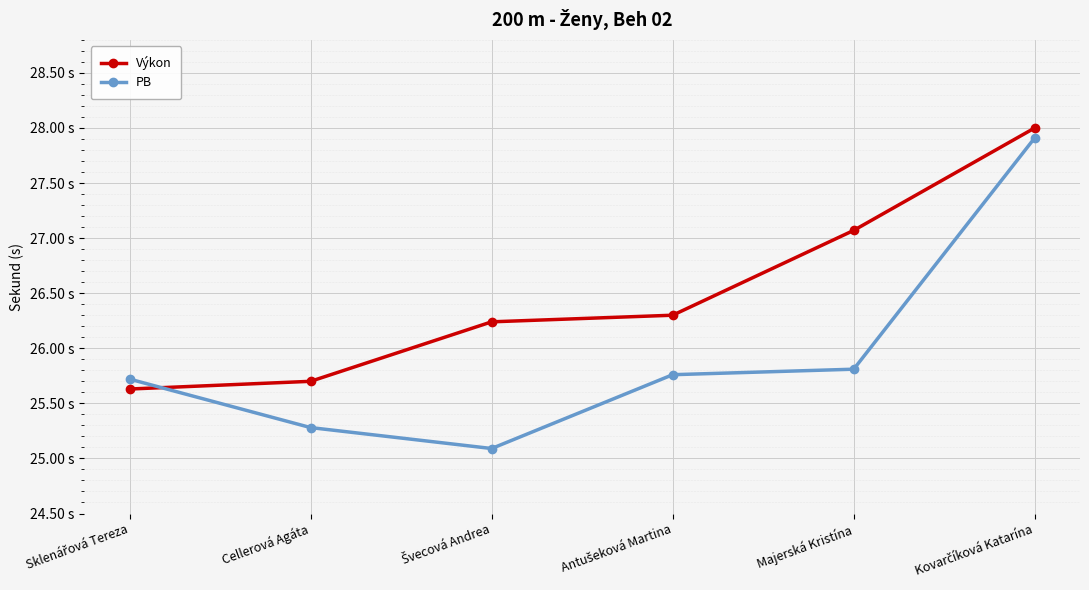

Is this an area chart (filled region under the line)?

No